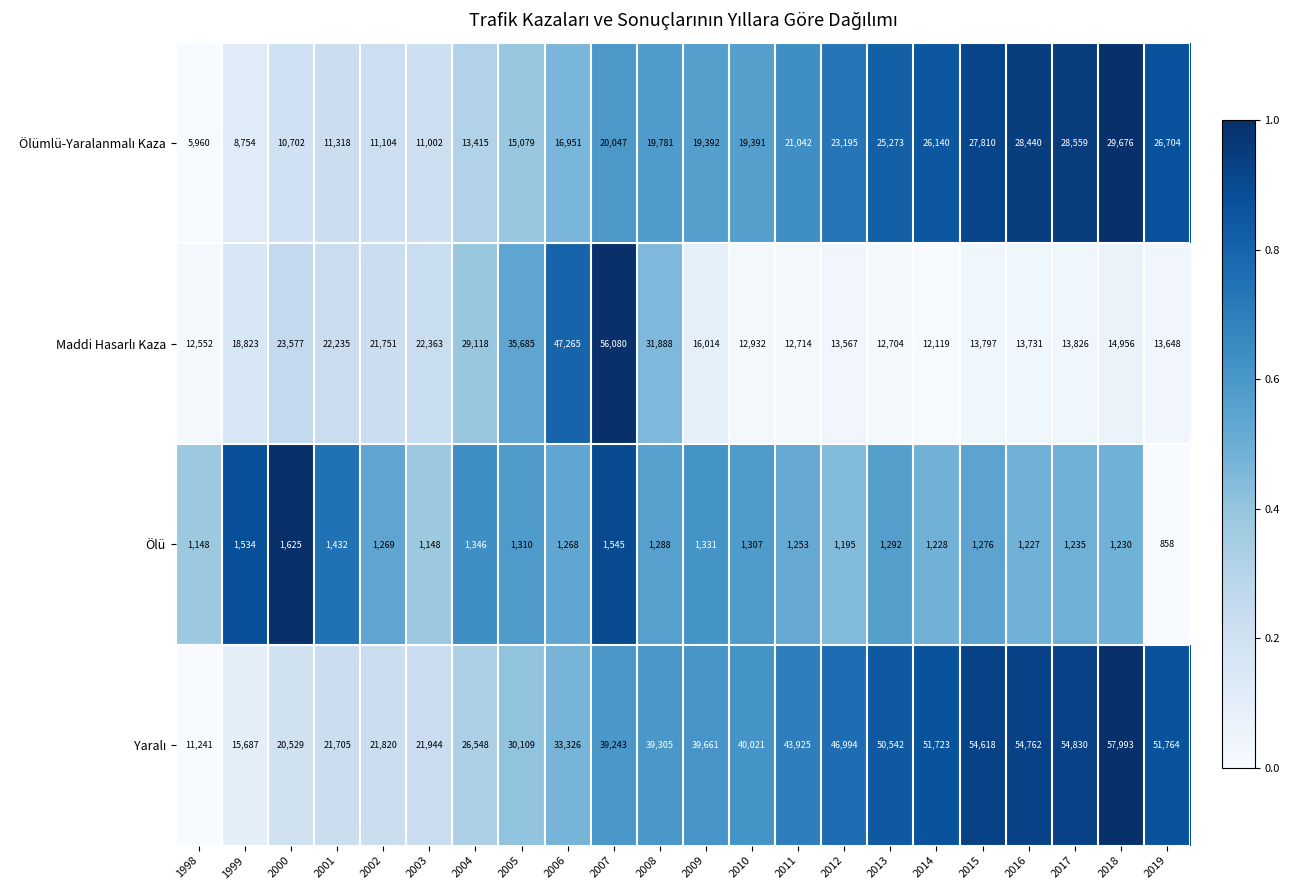

What is the spread (max minus min) of values at 2010?

38714